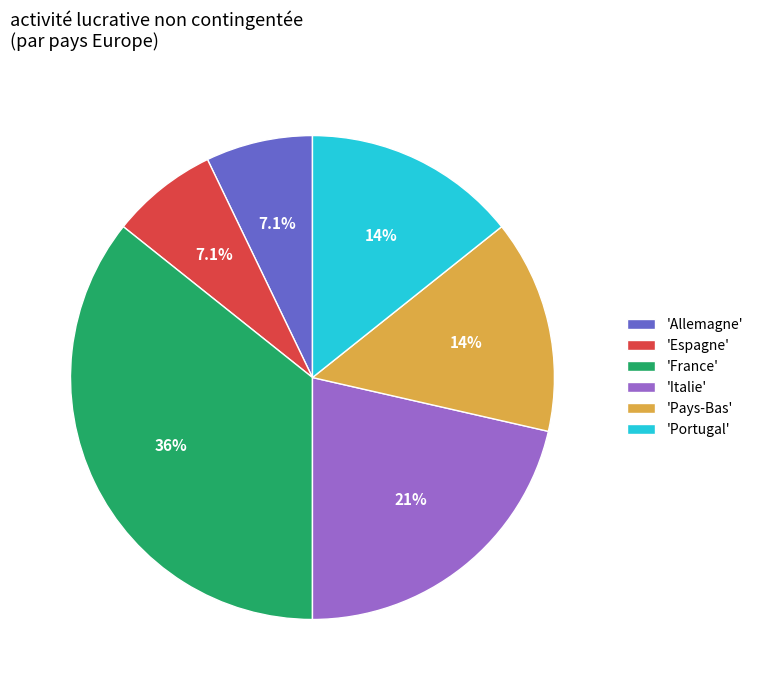

Is there any slice that represents more than half of the pie?

No